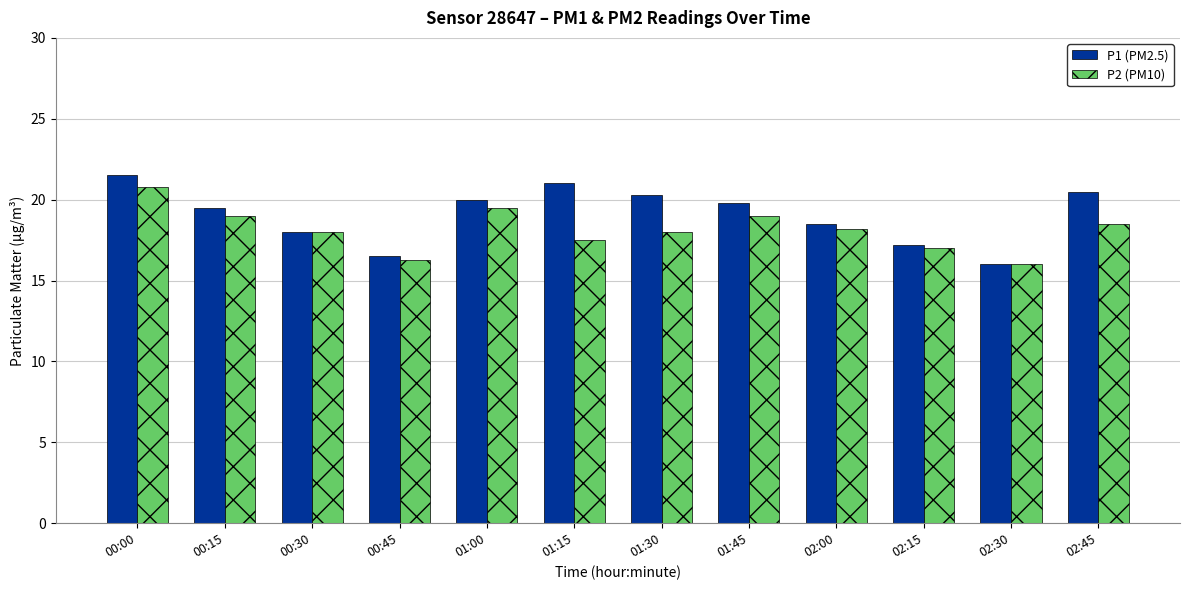

Where does the P2 (PM10) series first go above 18?

00:00